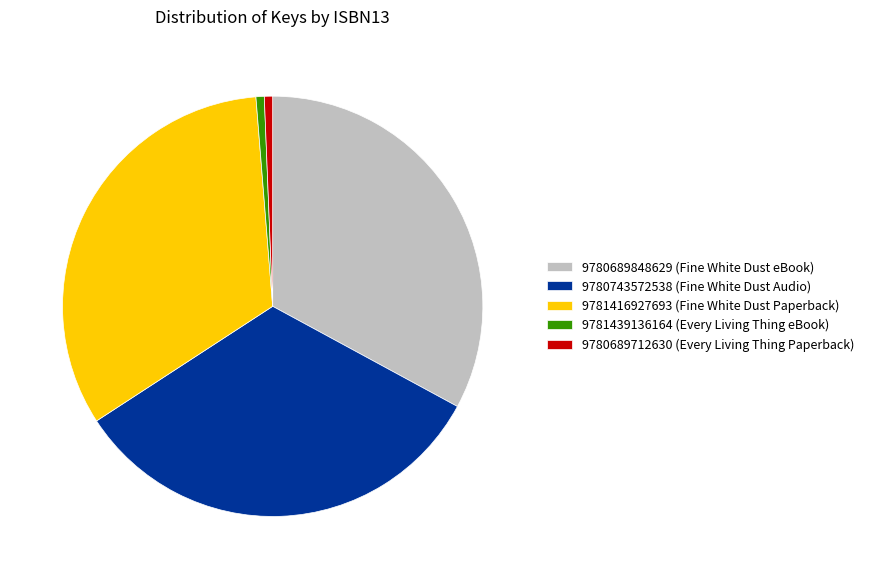

Is 9780743572538 (Fine White Dust Audio) the majority of the pie?

No